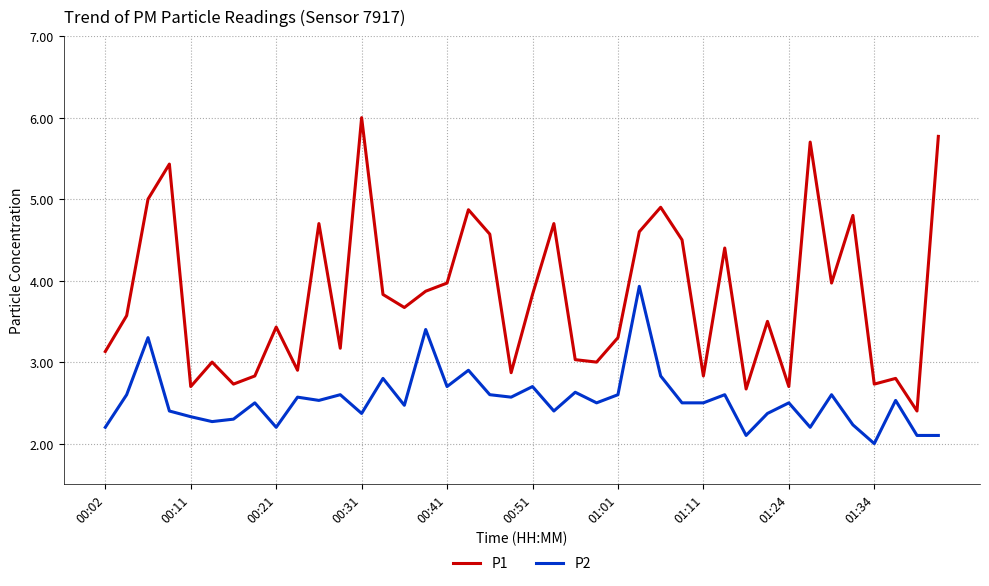

What is the lowest value of the P1 series?

2.4